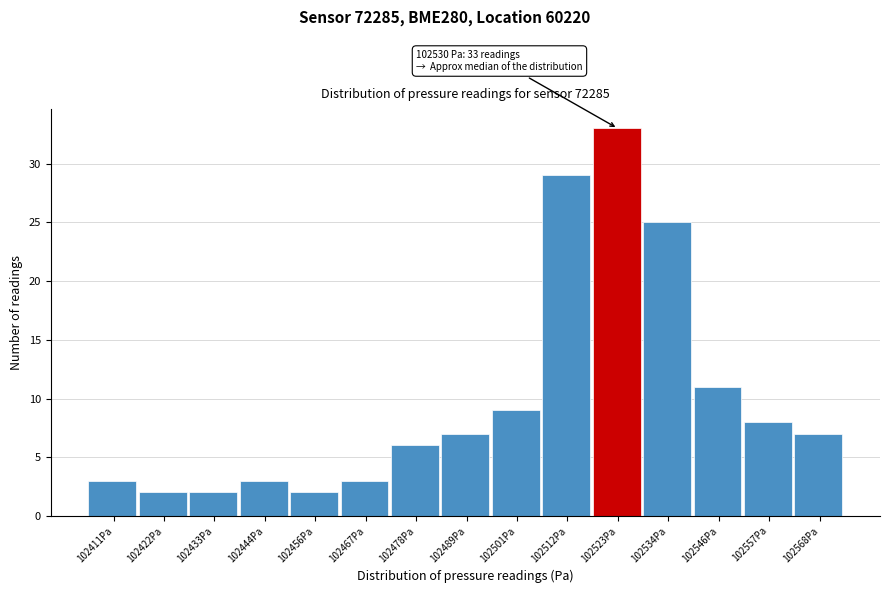

Reading left to right, transcribe all the data shown in this chart.

3	2	2	3	2	3	6	7	9	29	33	25	11	8	7